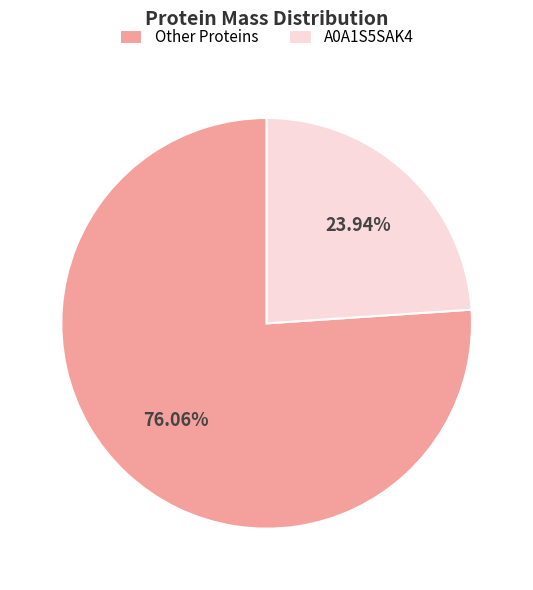

How many segments does this pie chart have?

2